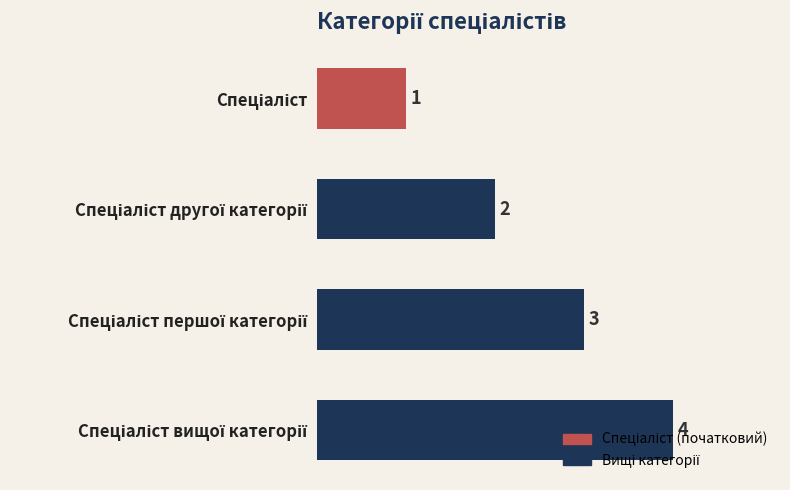

What is the smallest value displayed?

1